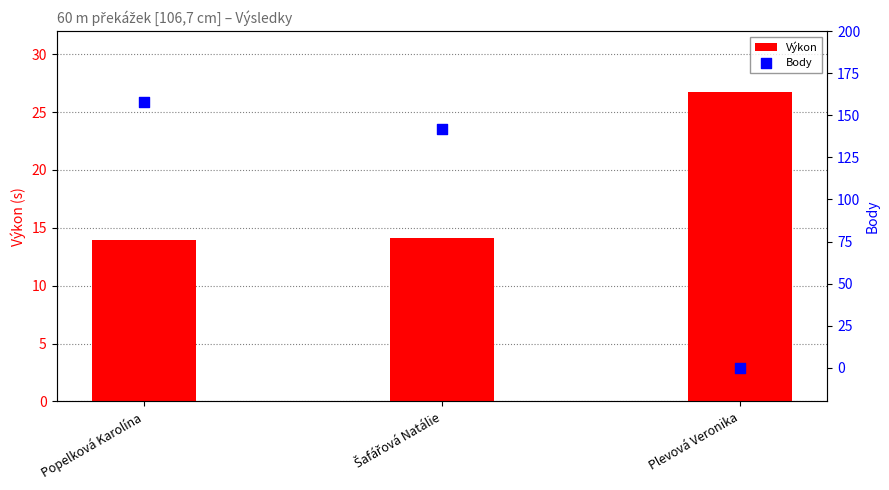

Which series has the largest total across all categories?

Body